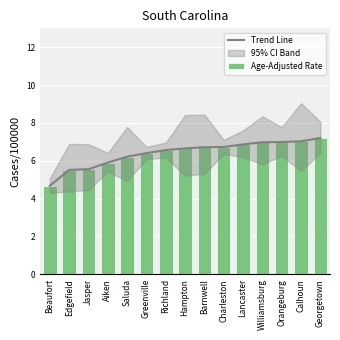

What is the difference between the second highest and minimum values in the Age-Adjusted Rate series?

2.4